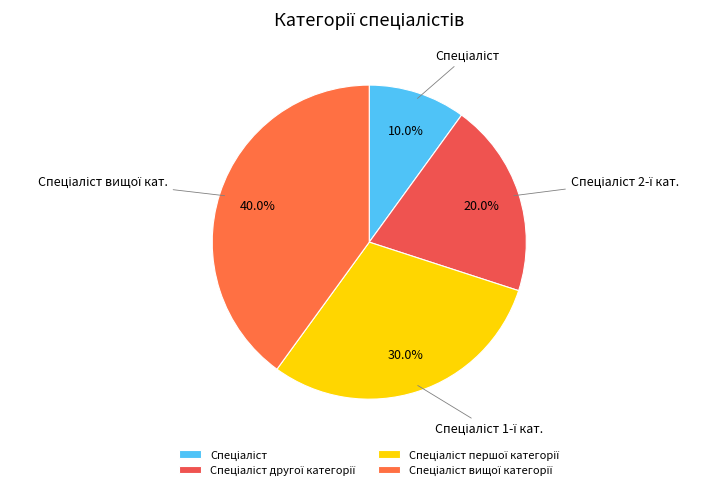

Is it true that Спеціаліст першої категорії is 17% of the pie?

False